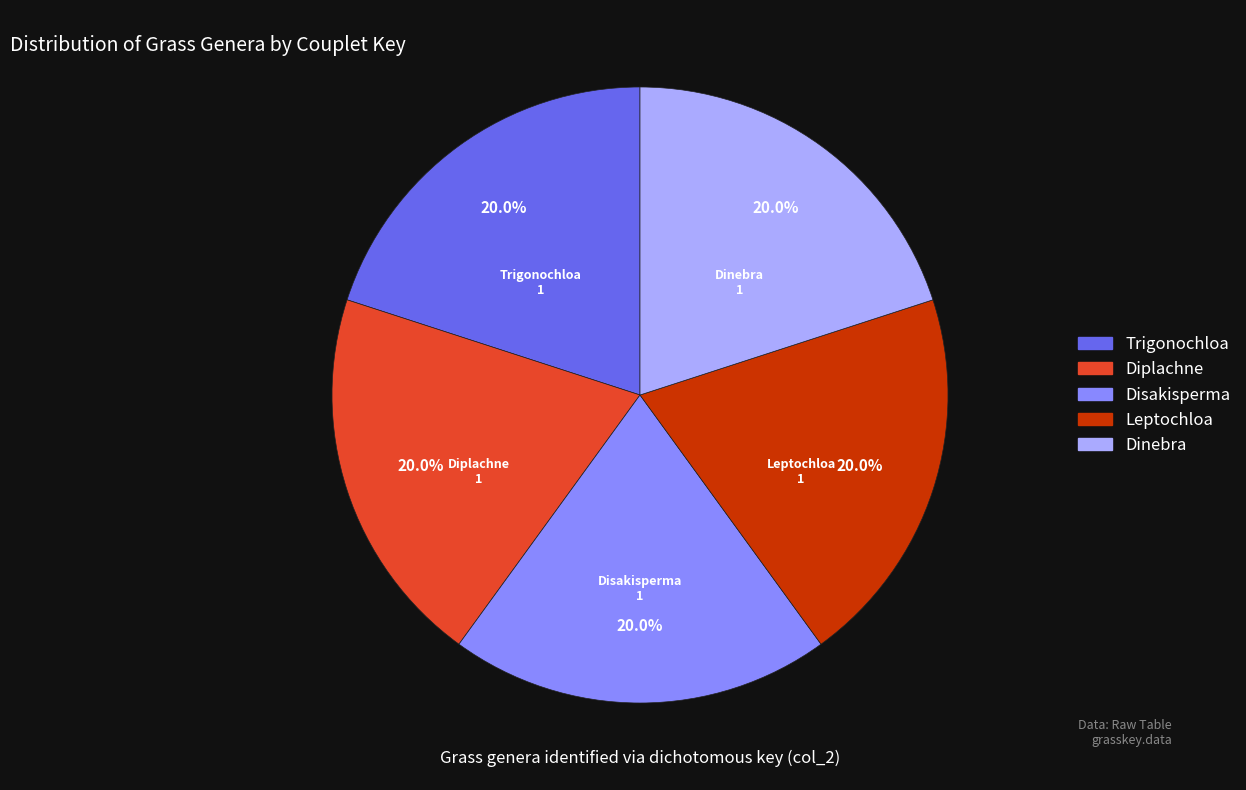

Does any single category account for the majority?

No